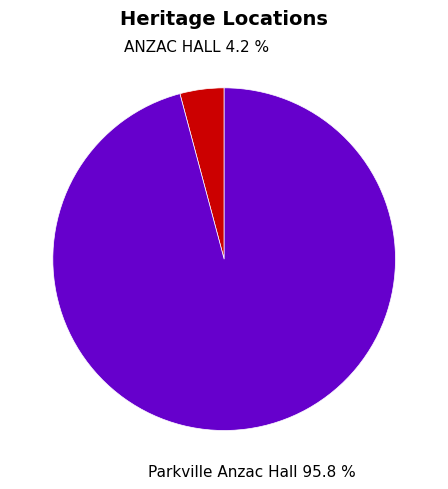

Is there a majority slice in this chart?

Yes